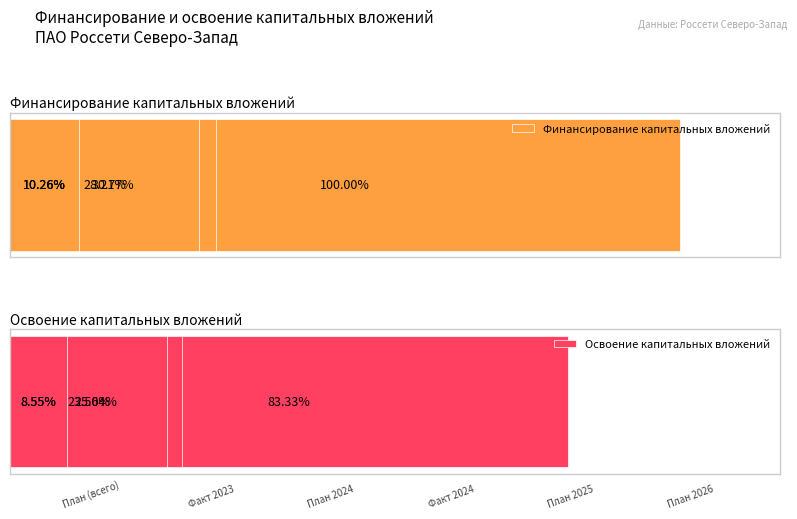

Rank the series by their maximum value, from highest to lowest.

Финансирование капитальных вложений, Освоение капитальных вложений